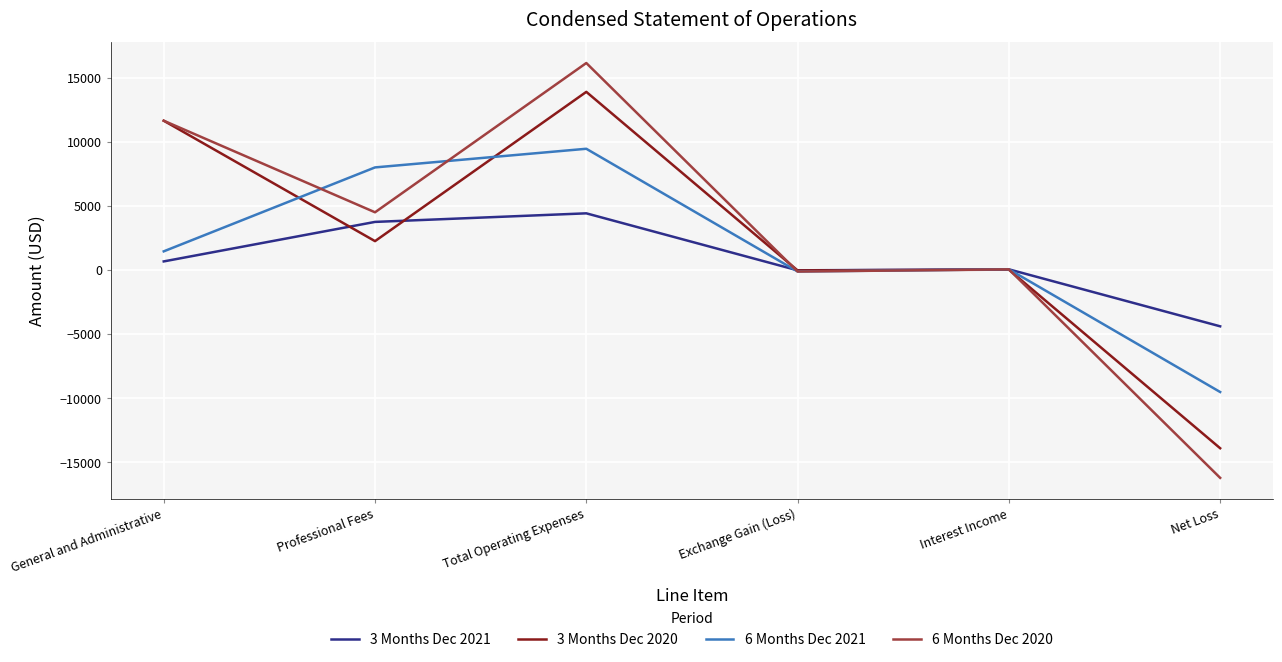

The 3 Months Dec 2021 series shows -4393 at Net Loss. True or false?

True